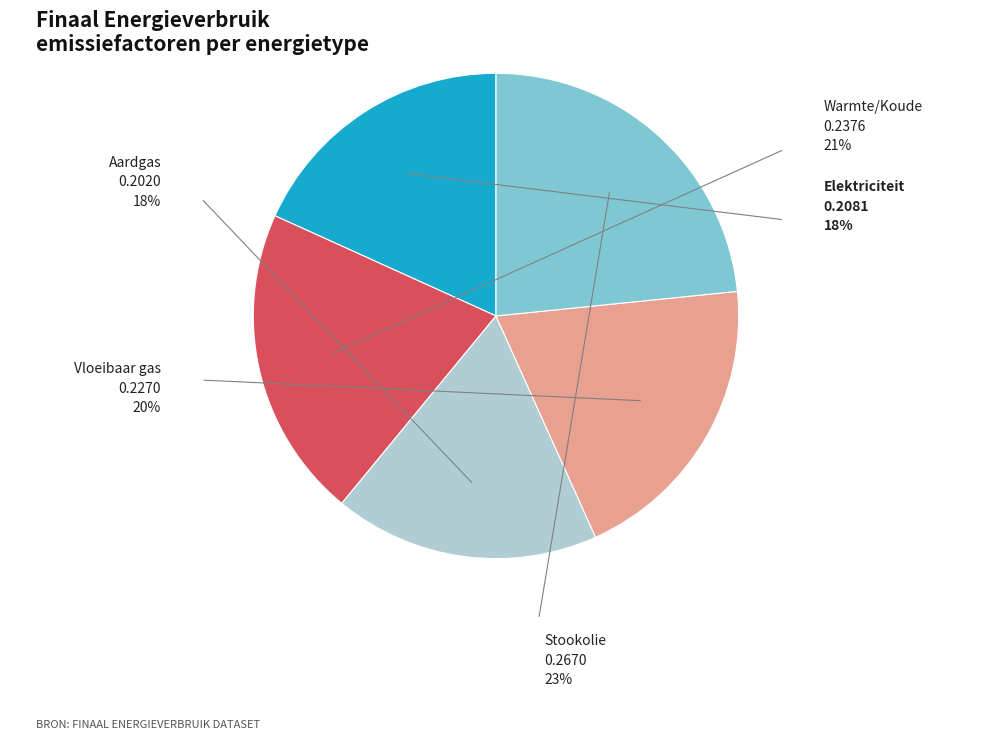

Is there any slice that represents more than half of the pie?

No